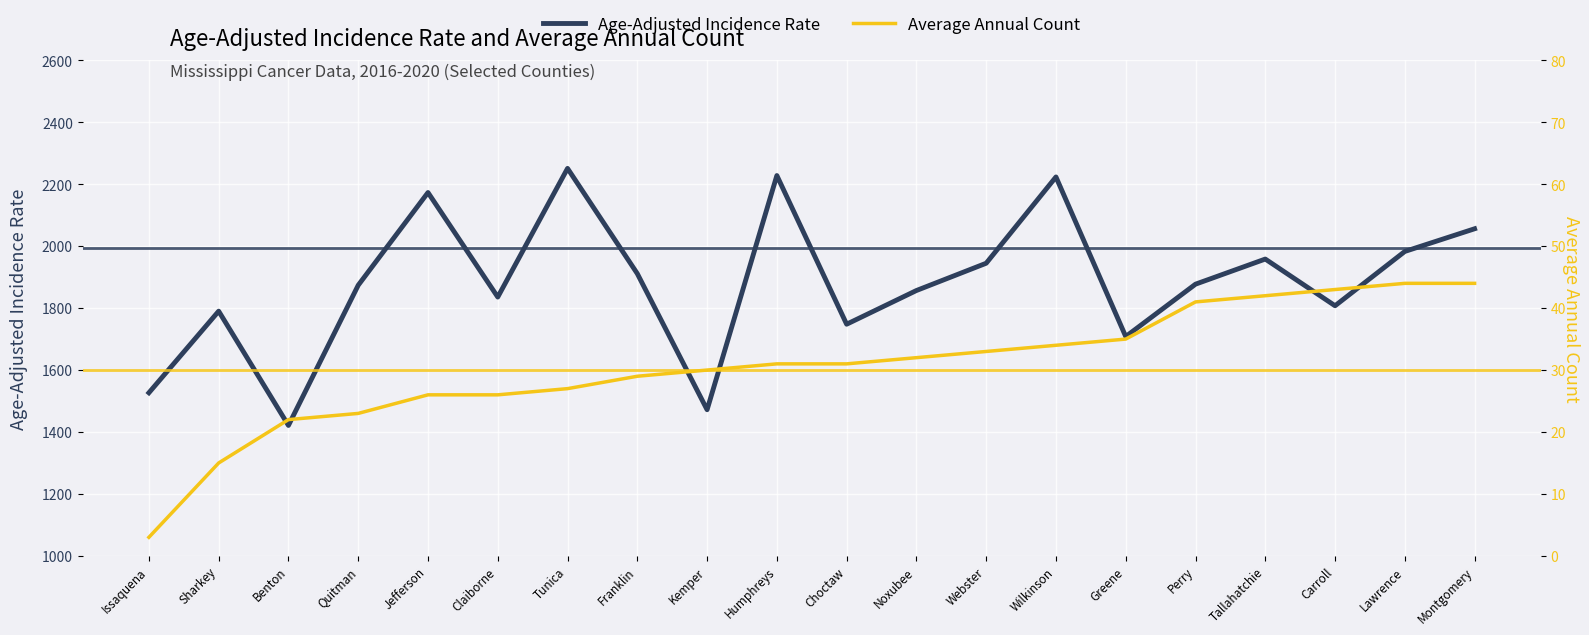

In Age-Adjusted Incidence Rate, how many points are higher than both neighbors (excluding endpoints)?

6